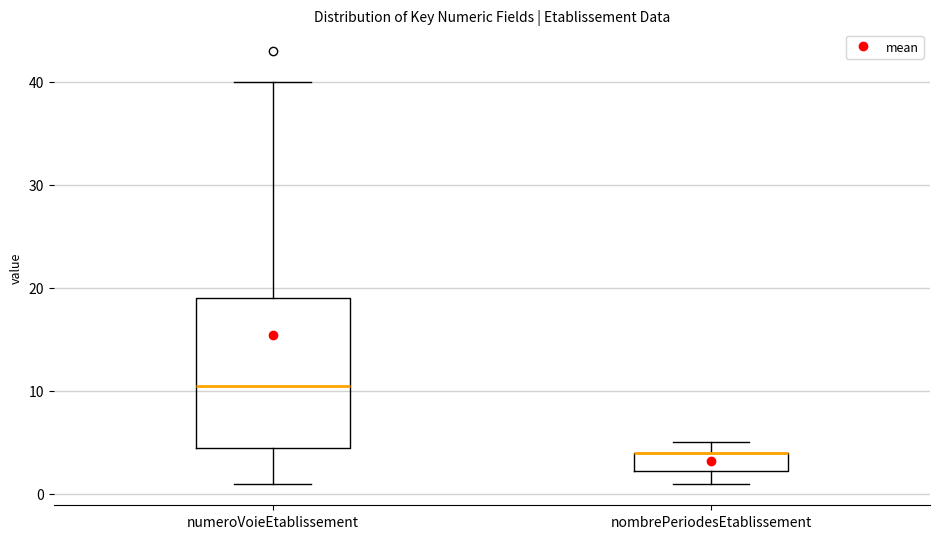

Reading left to right, read every box against the y-axis: the position of its median line, the range the box covers, and the ends of its whiskers. The values are not printed on the chart, so give them approximately, as read against the axis.

numeroVoieEtablissement: median 11, box 5 to 19, whiskers 1 to 40
nombrePeriodesEtablissement: median 4 (drawn on the box's upper edge), box 2 to 4, whiskers 1 to 5